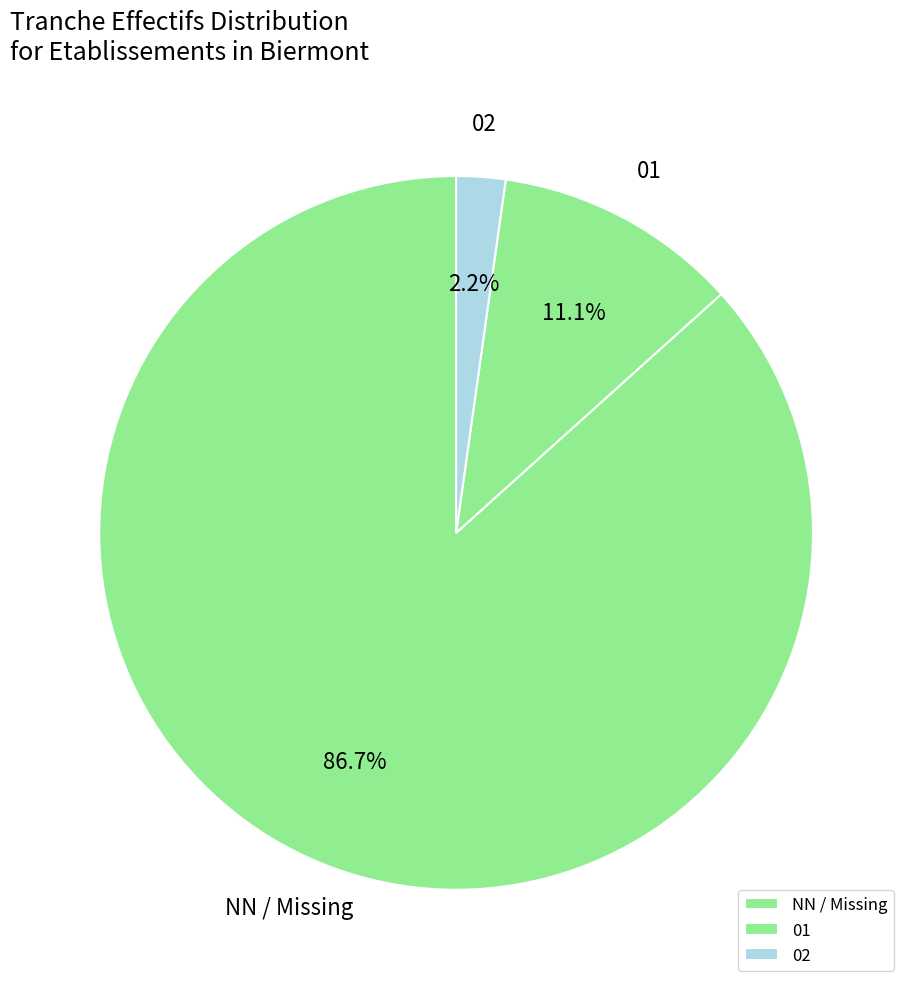

Is there a majority slice in this chart?

Yes